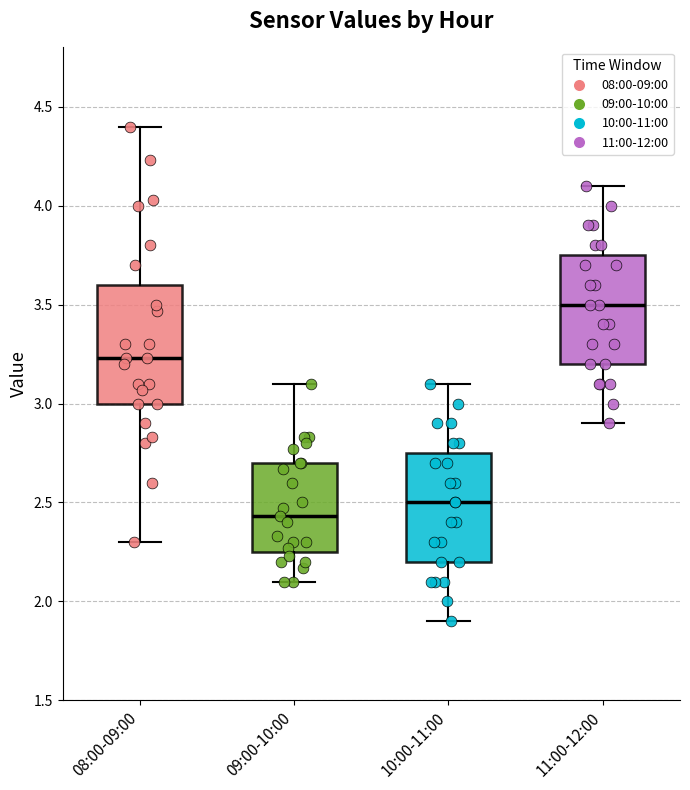

Which box's median line is the highest?

11:00-12:00